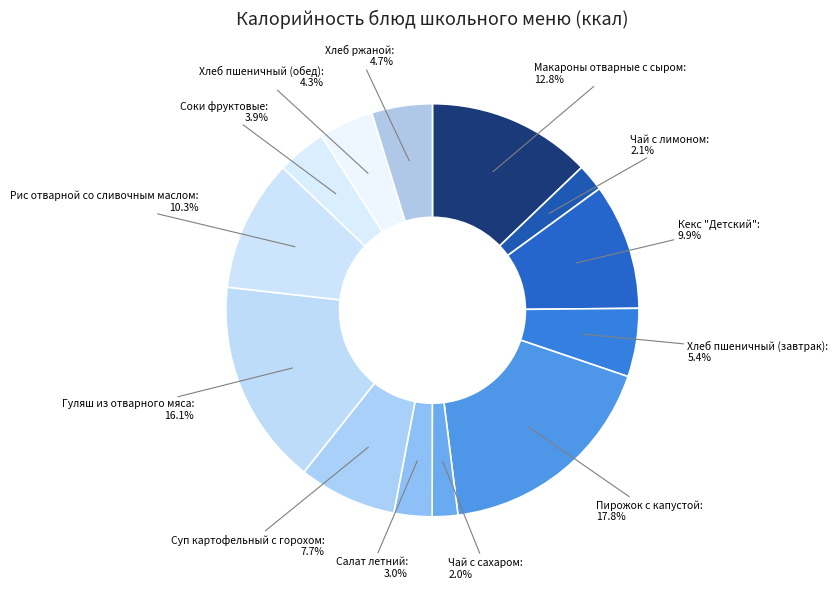

What is the largest slice in the pie chart?

Пирожок с капустой